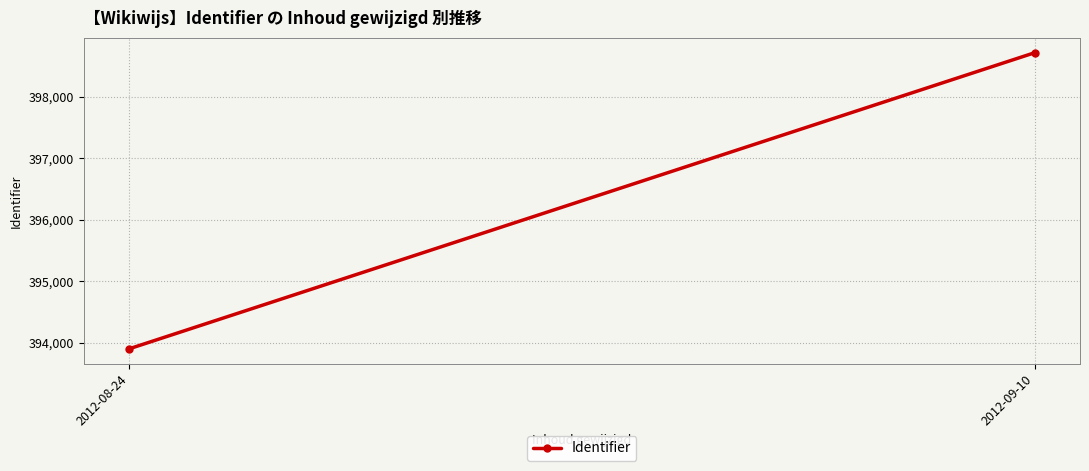

What is the label of the 2nd point from the left?

2012-09-10